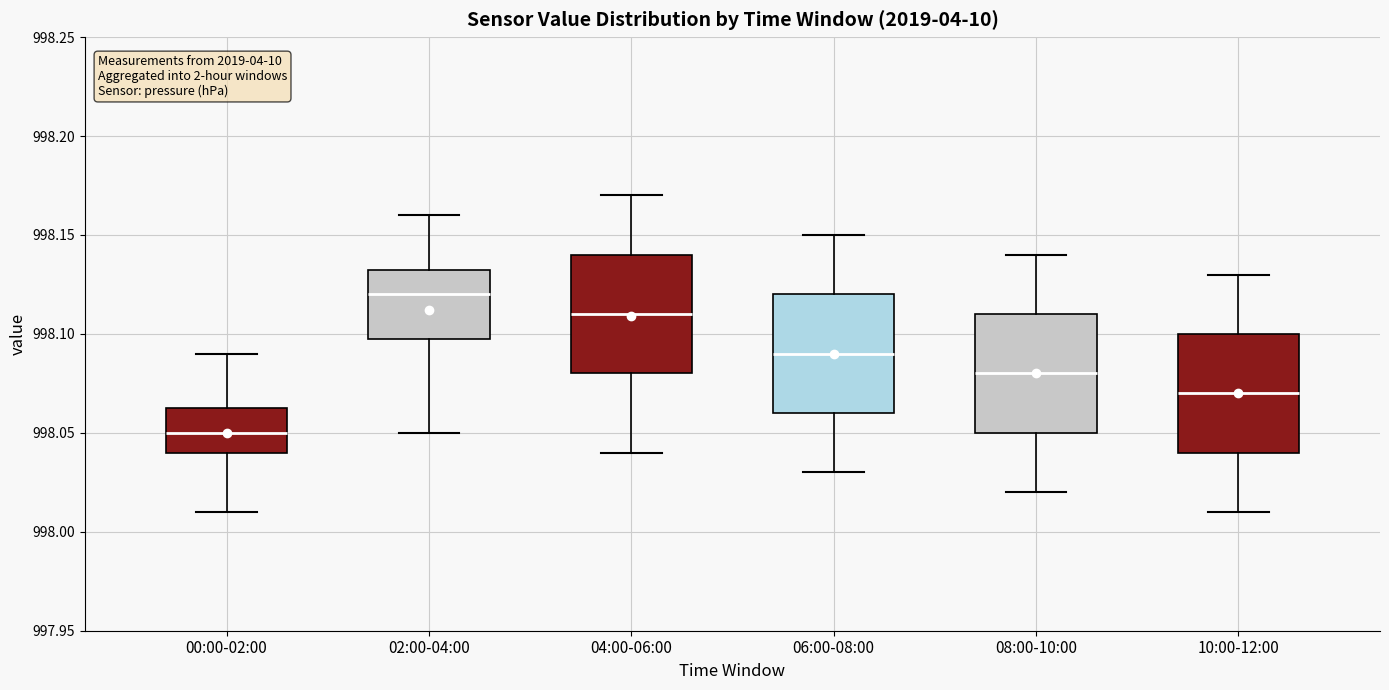

Reading left to right, transcribe this box plot: for each box, give where its median line is, the range the box spans, and where its two whiskers end, as read against the y-axis. The values are not printed on the chart, so give them approximately, as read against the axis.

00:00-02:00: median 998.050, box 998.040 to 998.065, whiskers 998.010 to 998.090
02:00-04:00: median 998.120, box 998.100 to 998.135, whiskers 998.050 to 998.160
04:00-06:00: median 998.110, box 998.080 to 998.140, whiskers 998.040 to 998.170
06:00-08:00: median 998.090, box 998.060 to 998.120, whiskers 998.030 to 998.150
08:00-10:00: median 998.080, box 998.050 to 998.110, whiskers 998.020 to 998.140
10:00-12:00: median 998.070, box 998.040 to 998.100, whiskers 998.010 to 998.130